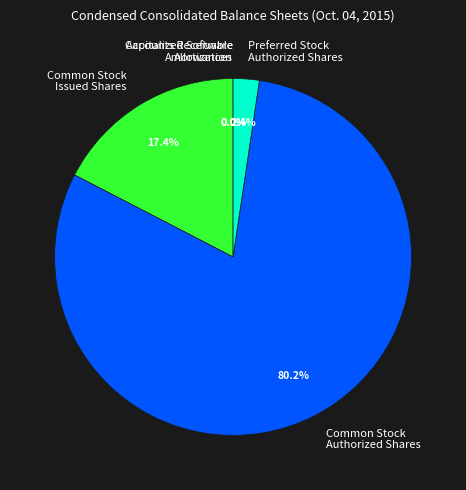

Which category has the biggest portion of the pie?

Common Stock Authorized Shares